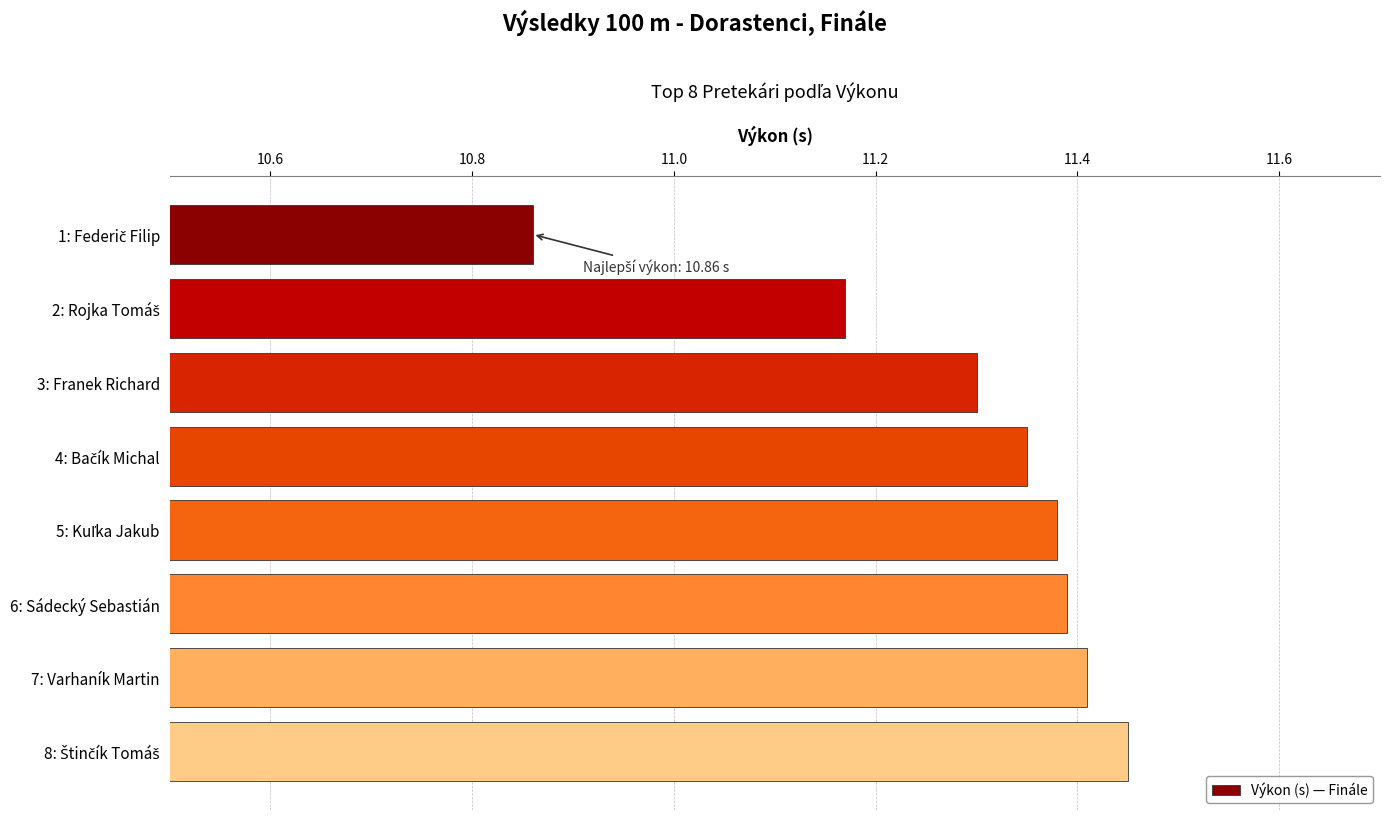

Between 6: Sádecký Sebastián and 3: Franek Richard, which is larger?

6: Sádecký Sebastián